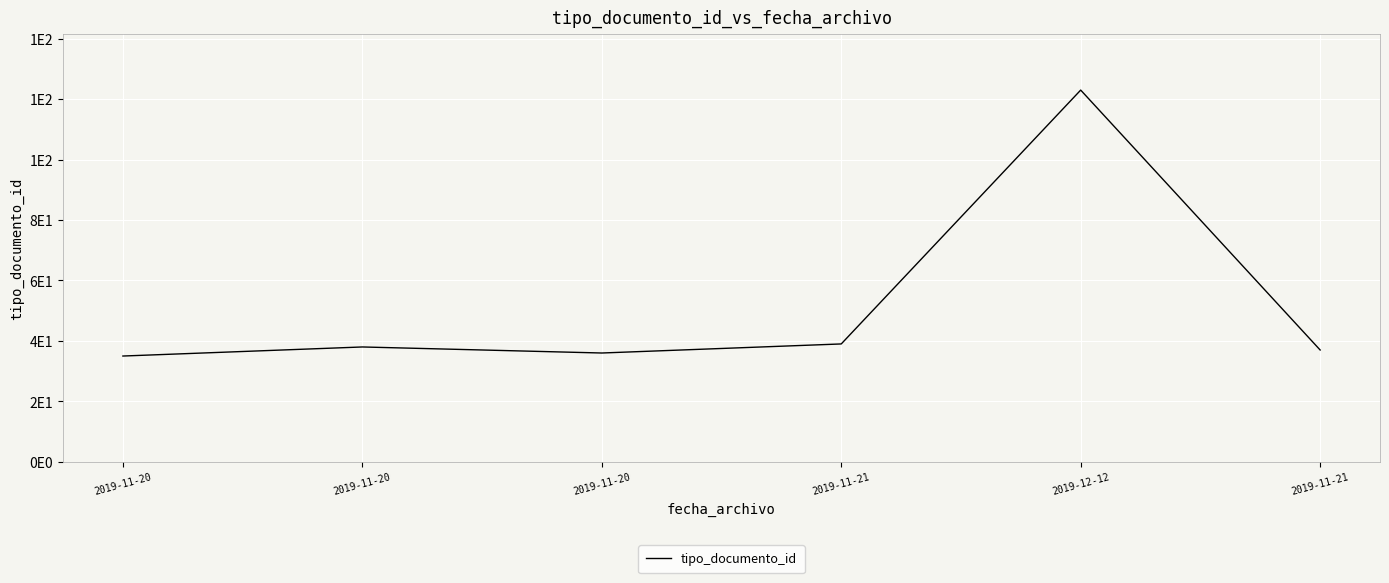

What value does the data have at 2019-11-20?

35